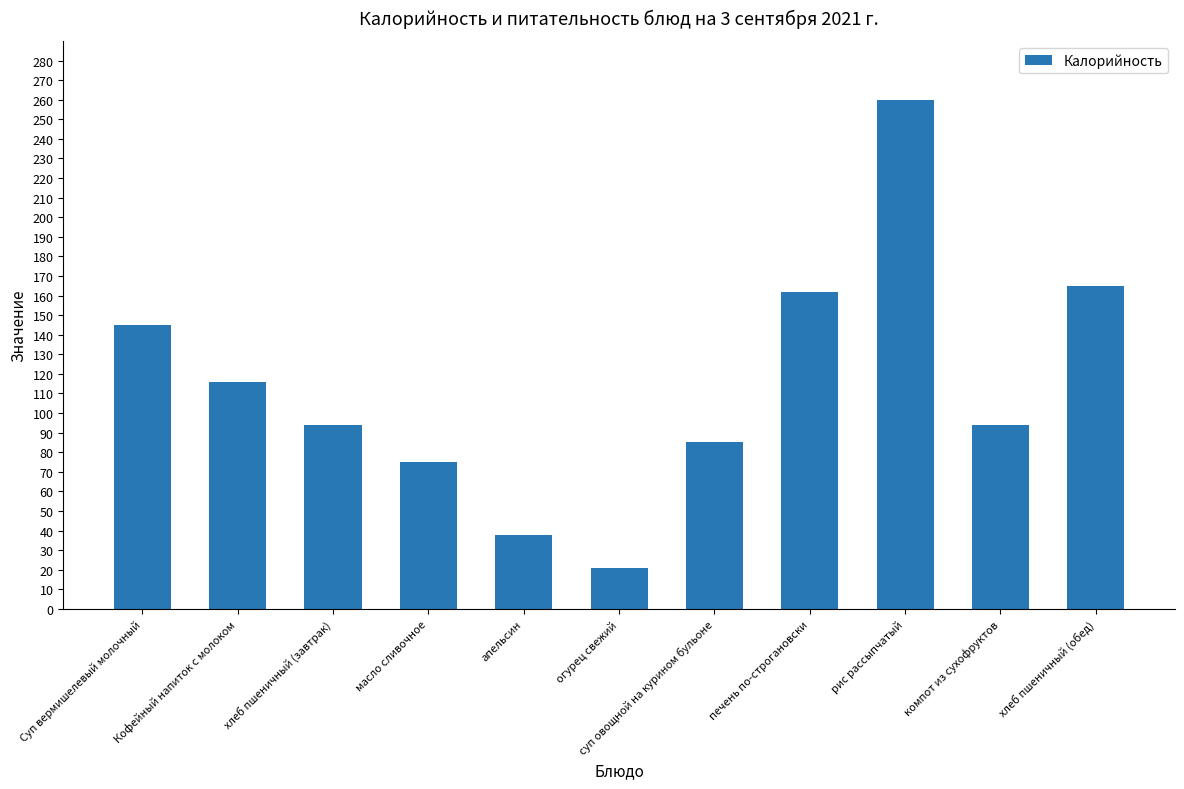

How many series are shown in this chart?

1